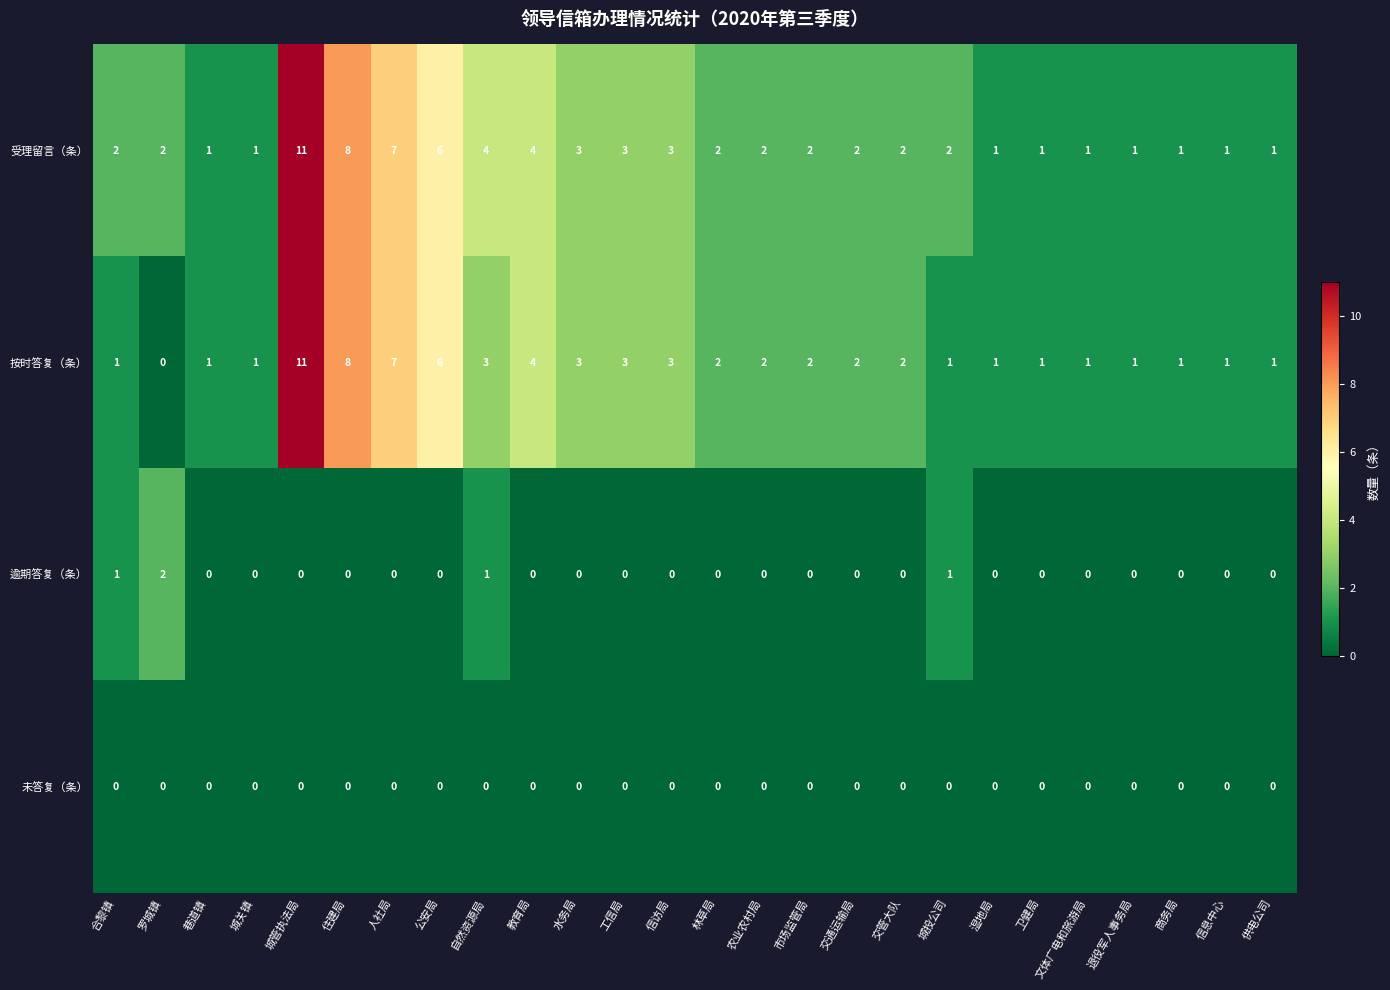

At how many categories does at least one series exceed 0?

26